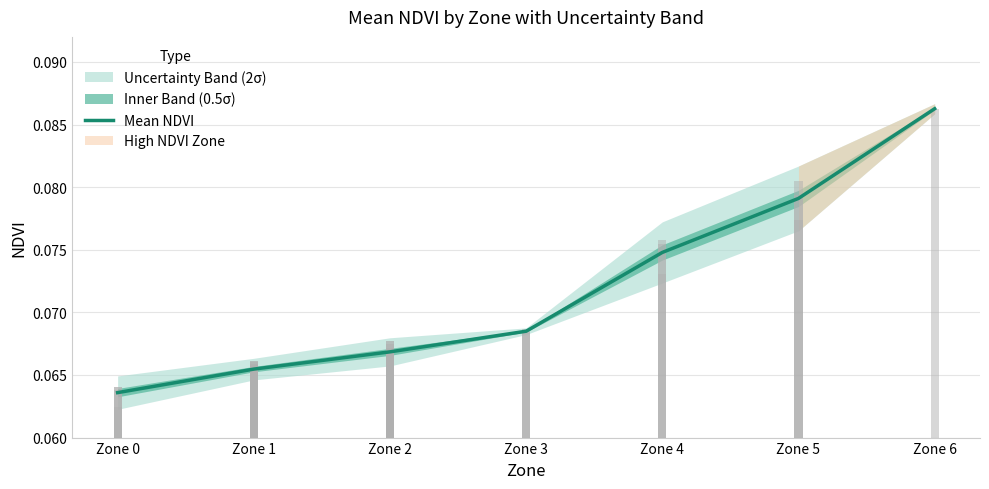

Rank the categories by value from highest to lowest.

Zone 6, Zone 5, Zone 4, Zone 3, Zone 2, Zone 1, Zone 0